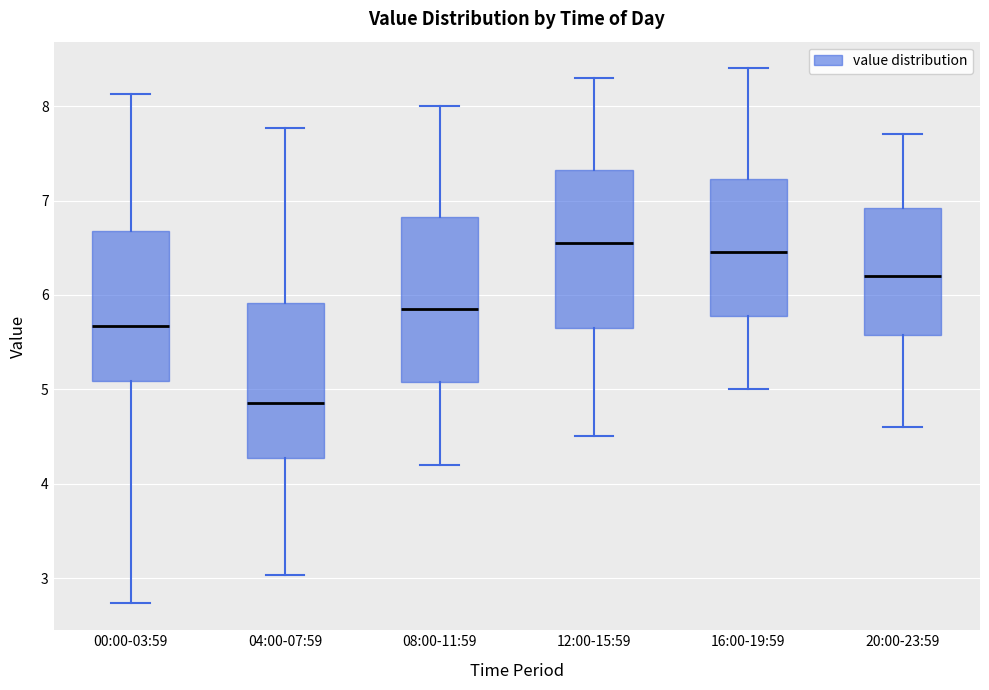

Reading left to right, read every box against the y-axis: the position of its median line, the range the box covers, and the ends of its whiskers. The values are not printed on the chart, so give them approximately, as read against the axis.

00:00-03:59: median 5.7, box 5.1 to 6.7, whiskers 2.7 to 8.1
04:00-07:59: median 4.9, box 4.3 to 5.9, whiskers 3.0 to 7.8
08:00-11:59: median 5.9, box 5.1 to 6.8, whiskers 4.2 to 8.0
12:00-15:59: median 6.6, box 5.7 to 7.3, whiskers 4.5 to 8.3
16:00-19:59: median 6.5, box 5.8 to 7.2, whiskers 5.0 to 8.4
20:00-23:59: median 6.2, box 5.6 to 6.9, whiskers 4.6 to 7.7